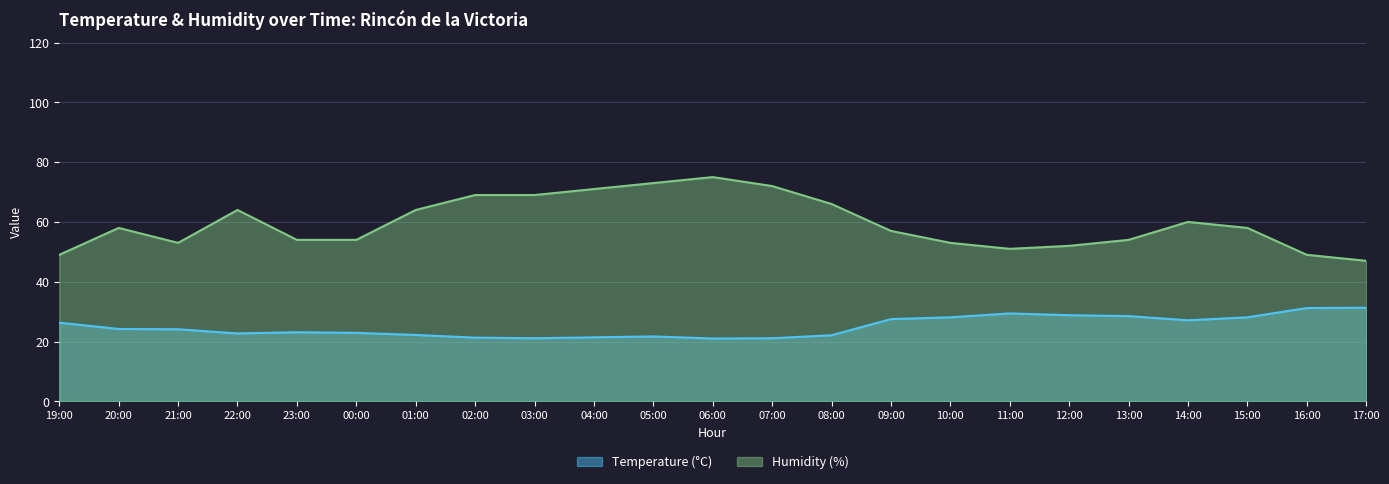

What is the spread (max minus min) of values at 14:00?

32.9